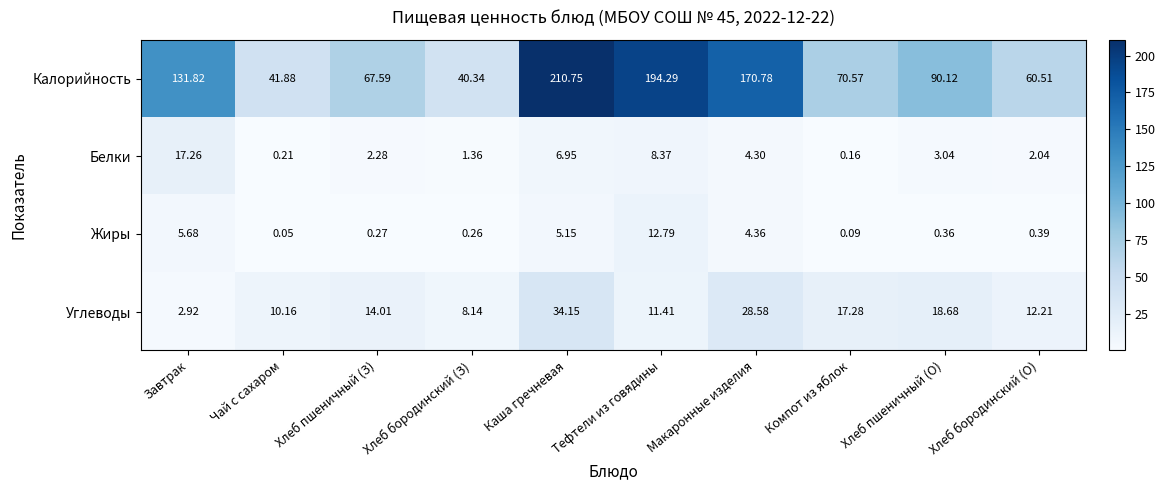

At which label does Калорийность reach its peak?

Каша гречневая